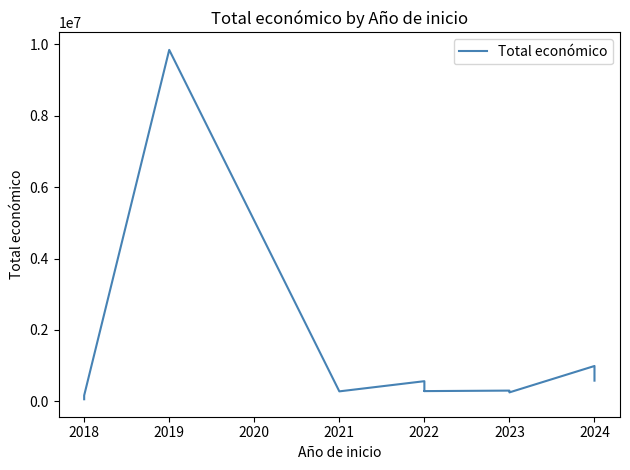

What is the label of the 2nd point from the left?

2018